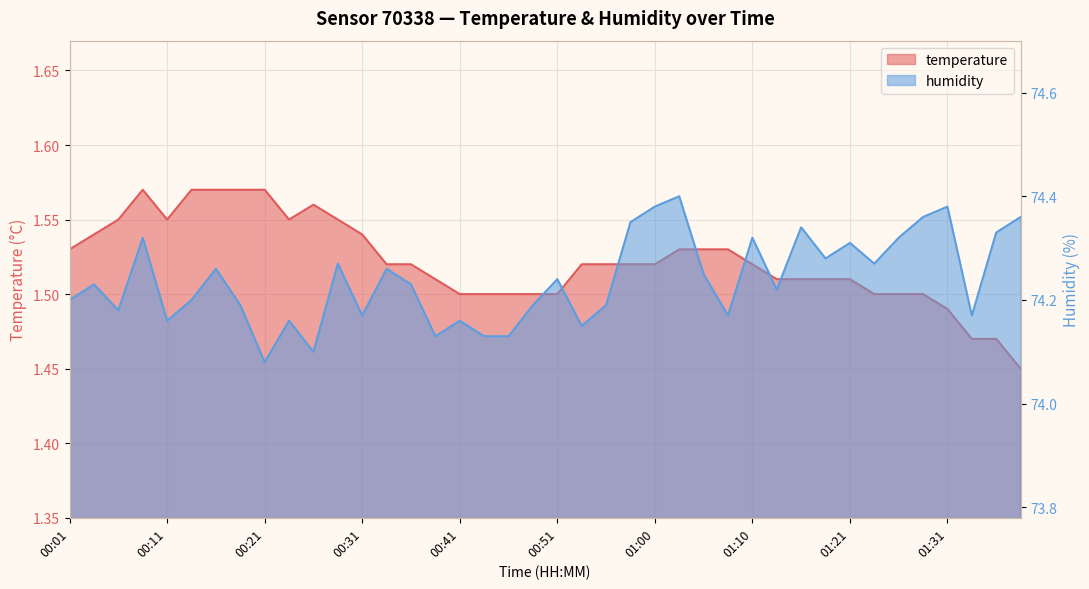

What is the greatest value displayed?

74.4